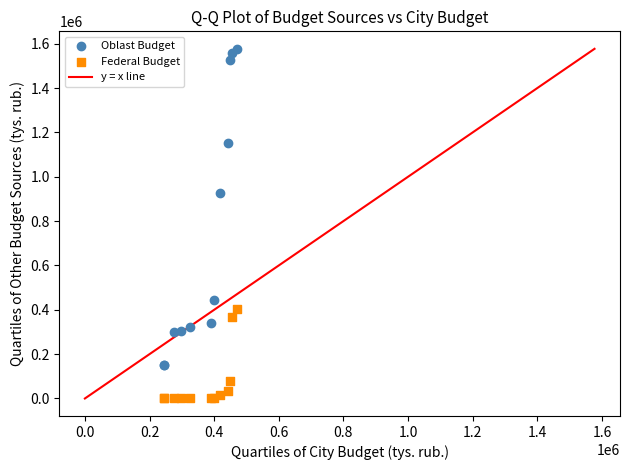

In the Oblast Budget series, what Y value is closest to 863533?

925732.6